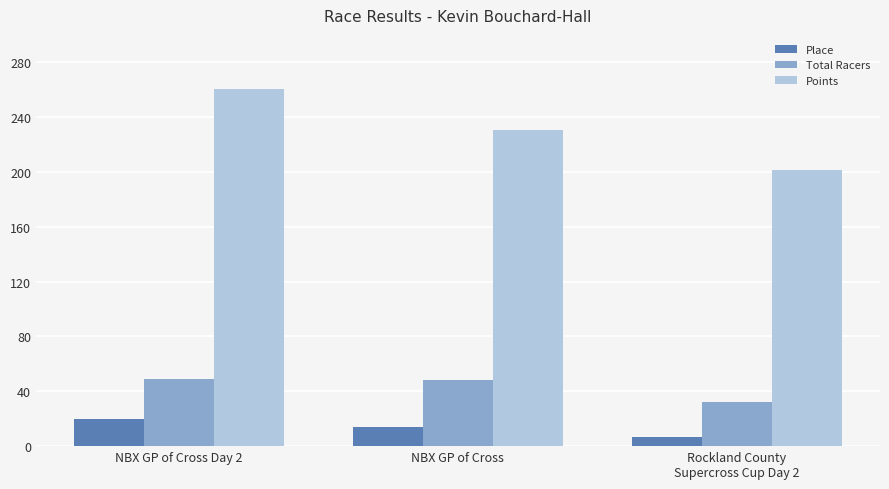

The Points series shows 260.9 at NBX GP of Cross Day 2. True or false?

True